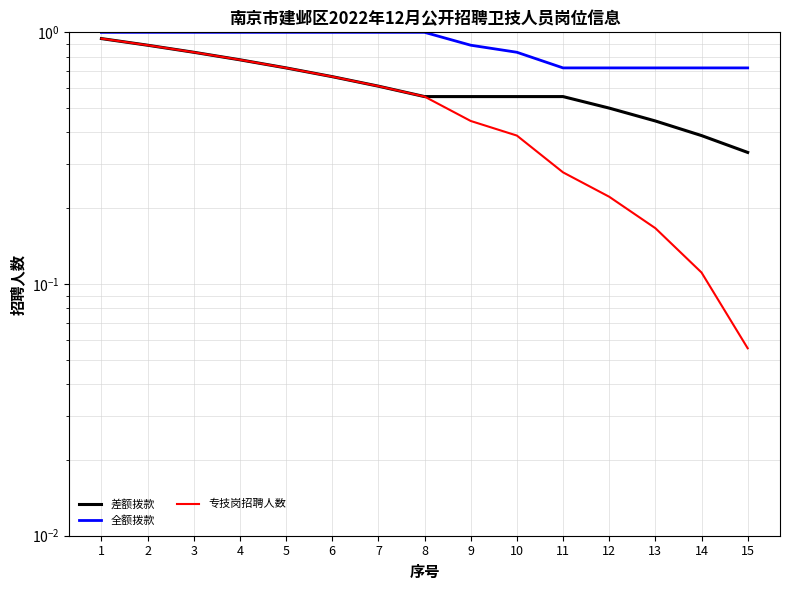

True or false: 专技岗招聘人数 and 全额拨款 intersect in this chart.

False